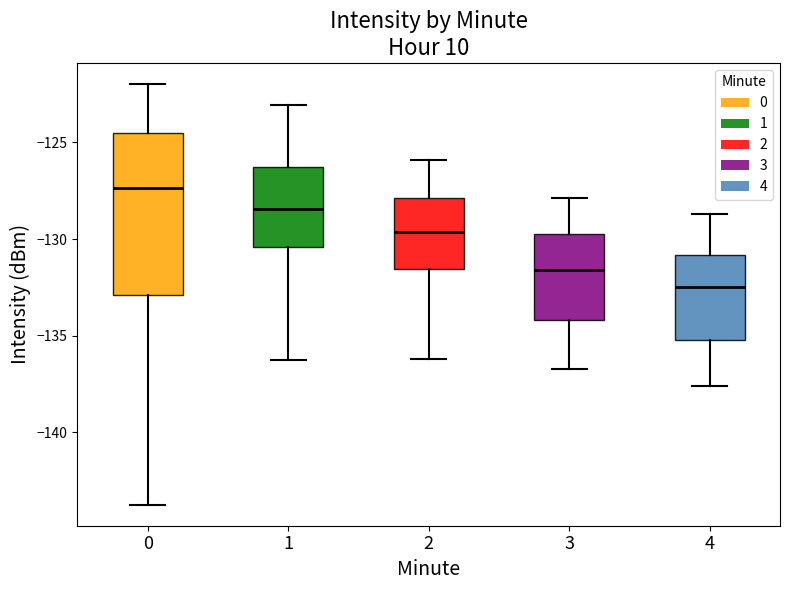

Reading left to right, read every box against the y-axis: the position of its median line, the range the box covers, and the ends of its whiskers. The values are not printed on the chart, so give them approximately, as read against the axis.

0: median -127.5, box -133.0 to -124.5, whiskers -143.5 to -122.0
1: median -128.5, box -130.5 to -126.5, whiskers -136.5 to -123.0
2: median -129.5, box -131.5 to -128.0, whiskers -136.0 to -126.0
3: median -131.5, box -134.0 to -129.5, whiskers -136.5 to -128.0
4: median -132.5, box -135.0 to -131.0, whiskers -137.5 to -128.5